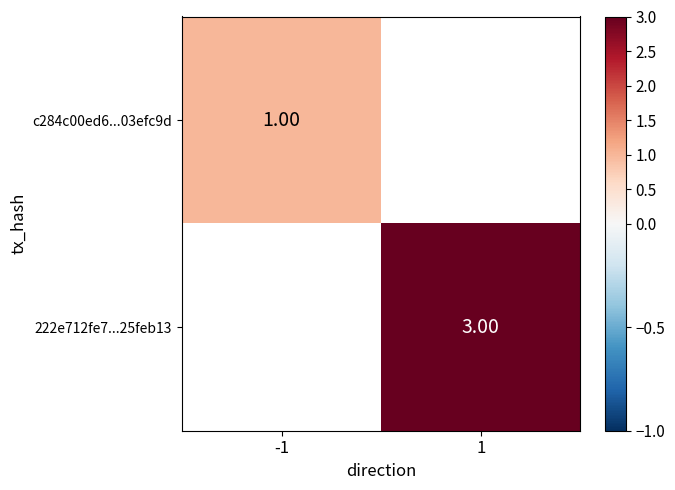

How many values in c284c00ed6...03efc9d are above zero?

1